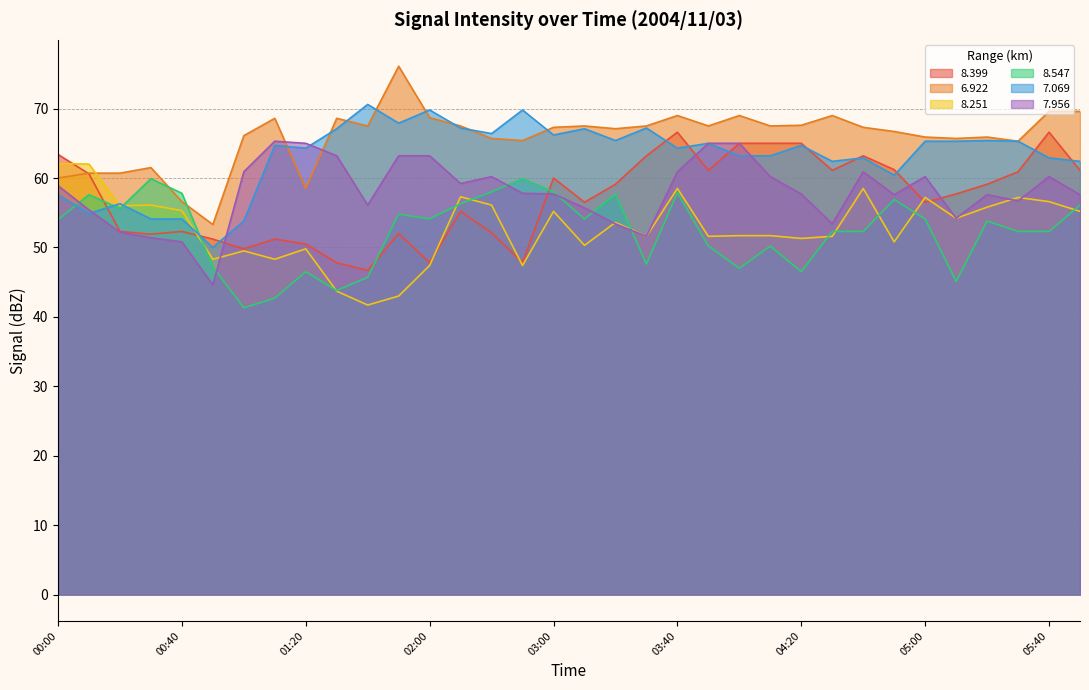

Between which two adjacent categories do   8.399 and   8.251 first intersect?

00:00 and 00:10